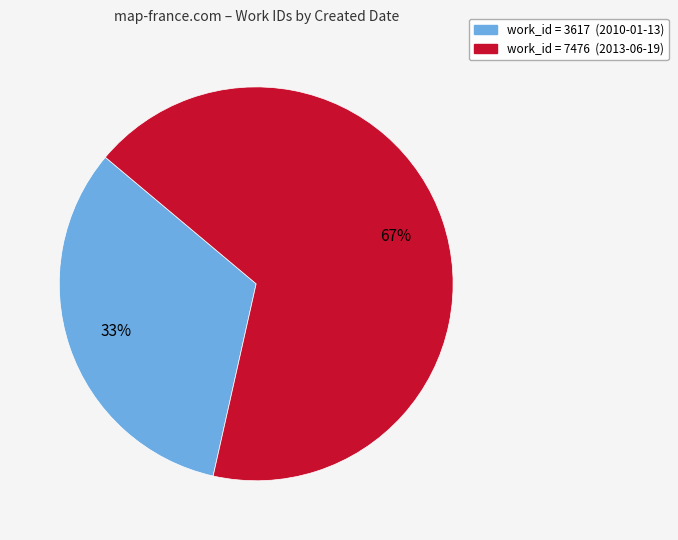

To the nearest percent, what is the average slice percentage?

50%